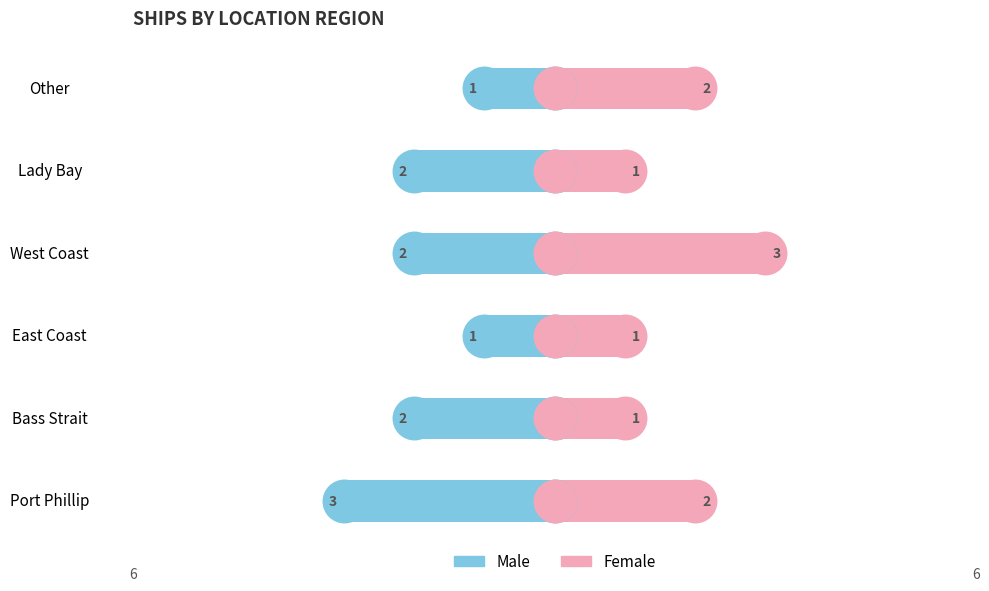

Which series reaches the minimum Y coordinate?

Male